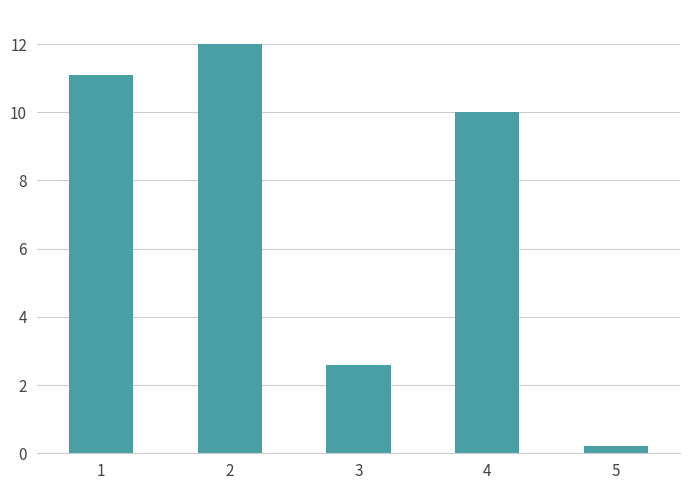

The chart shows a value of 10.0 at 4. True or false?

True